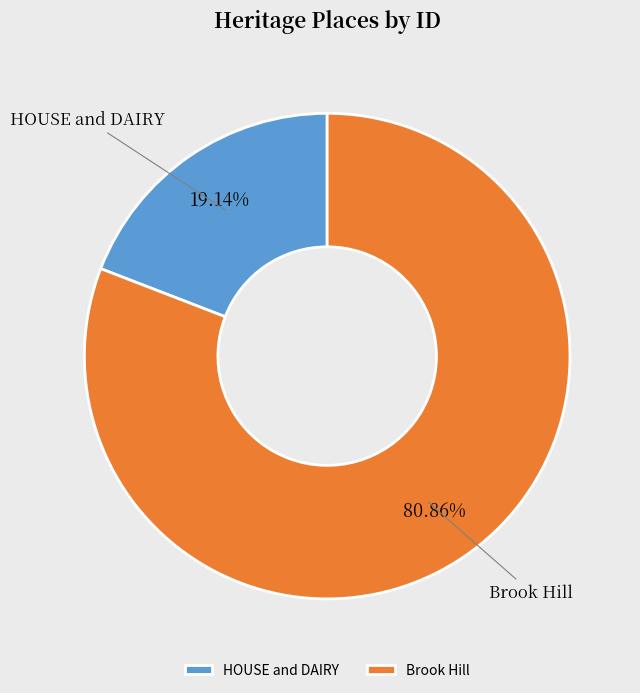

What percentage is the HOUSE and DAIRY slice, to the nearest percent?

19%